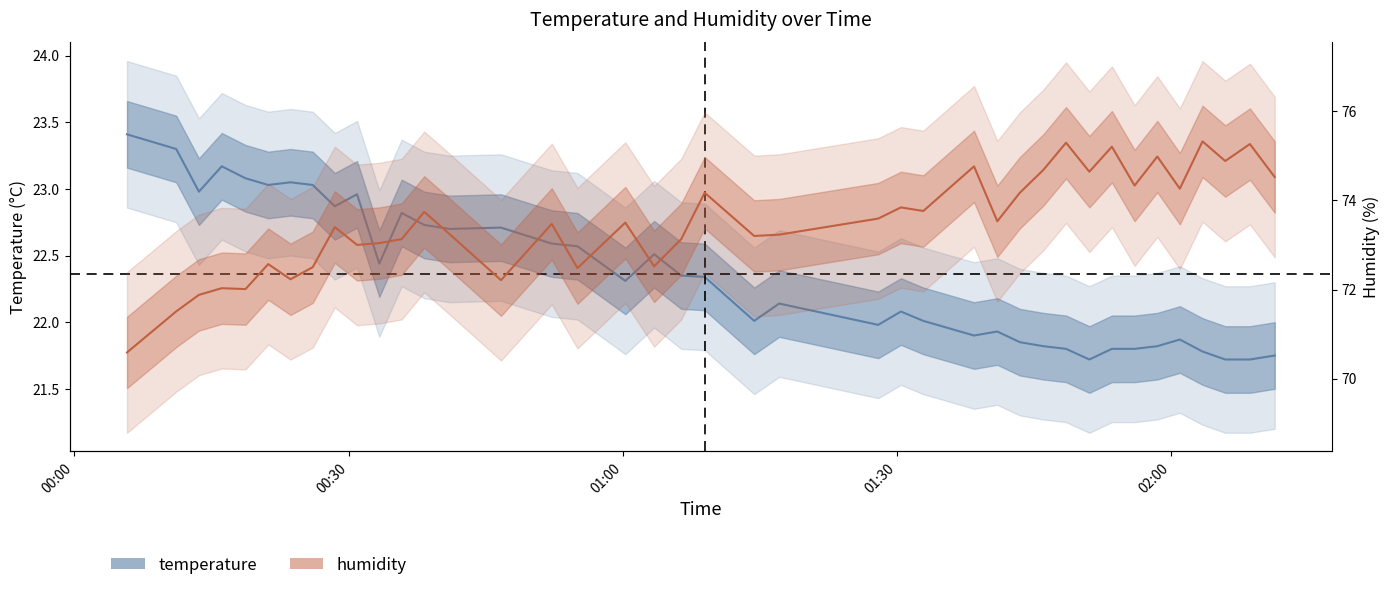

How many interior local peaks does the temperature series have?

10